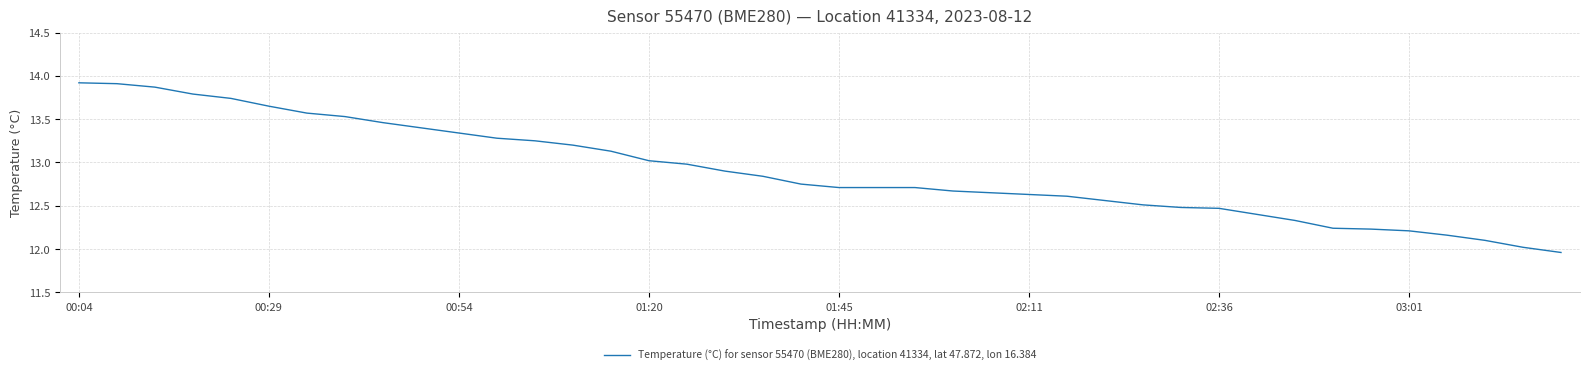

How many values are below 12?

1